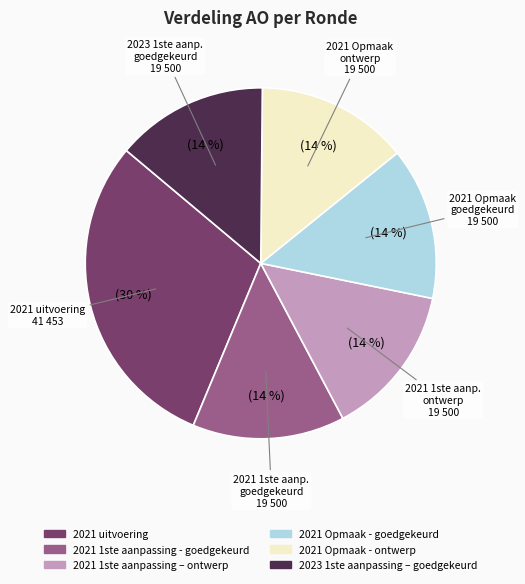

Combined, do 2021 1ste aanpassing – ontwerp and 2021 Opmaak - goedgekeurd account for over 50%?

No